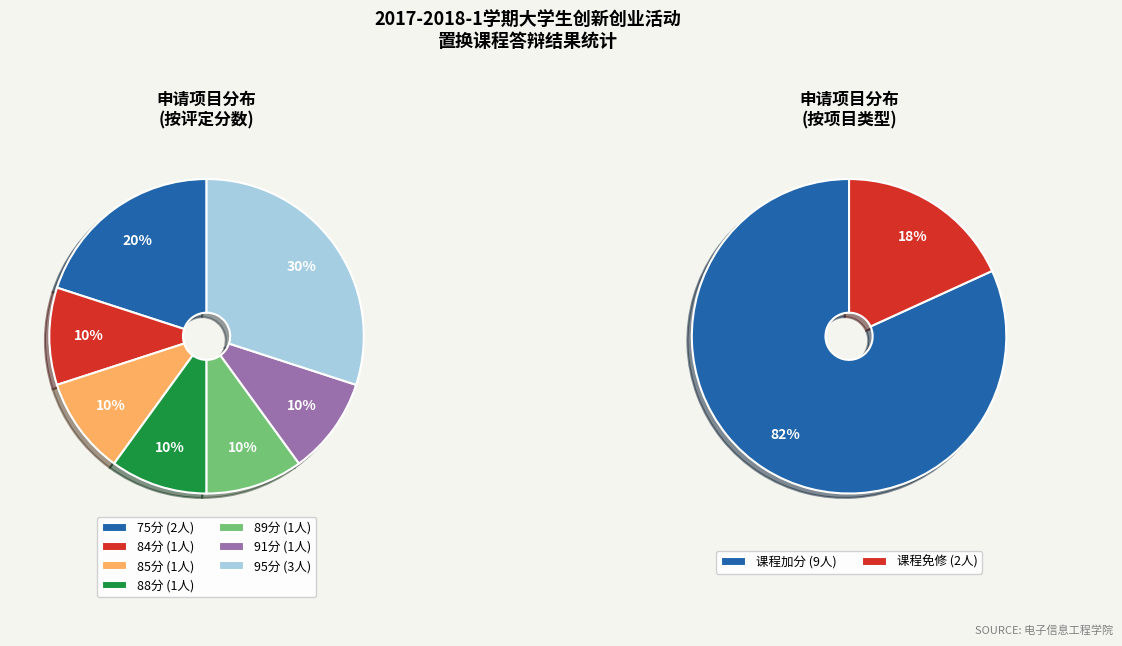

Do 课程免修 and 课程加分 together represent more than half of the pie?

Yes